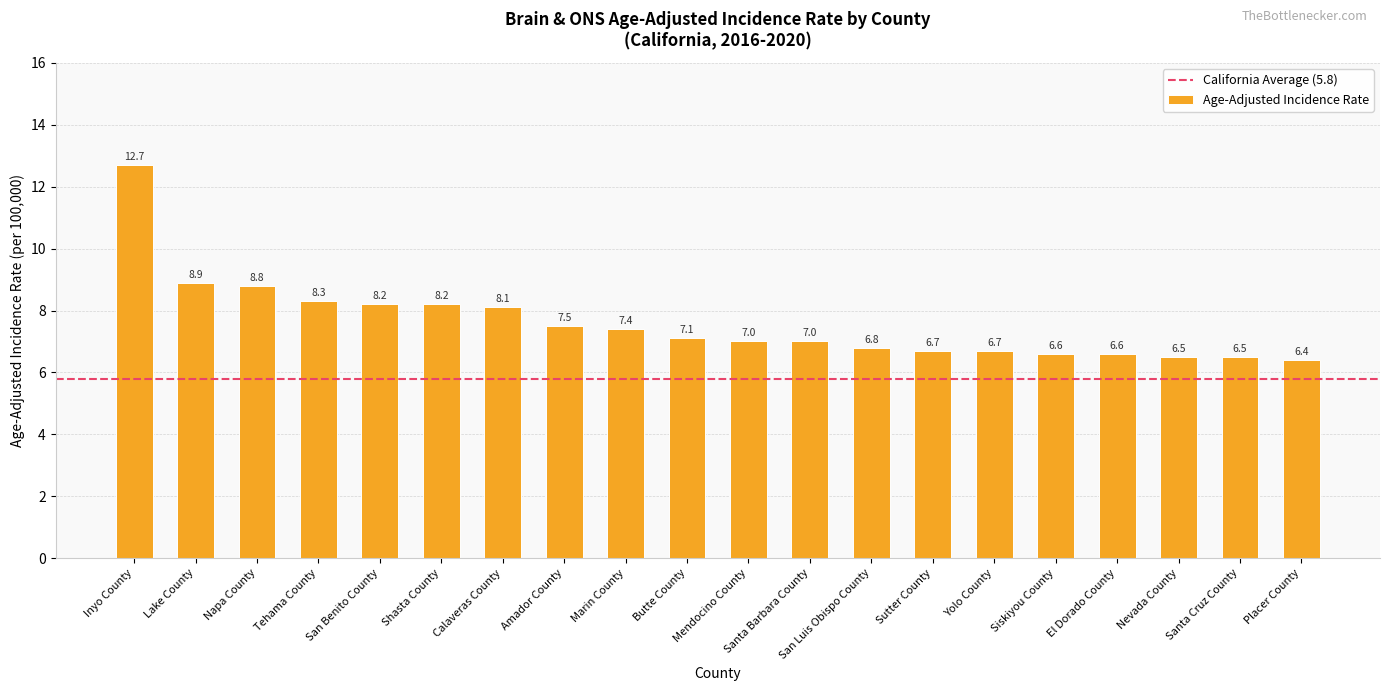

The chart shows a value of 2.7 at Marin County. True or false?

False